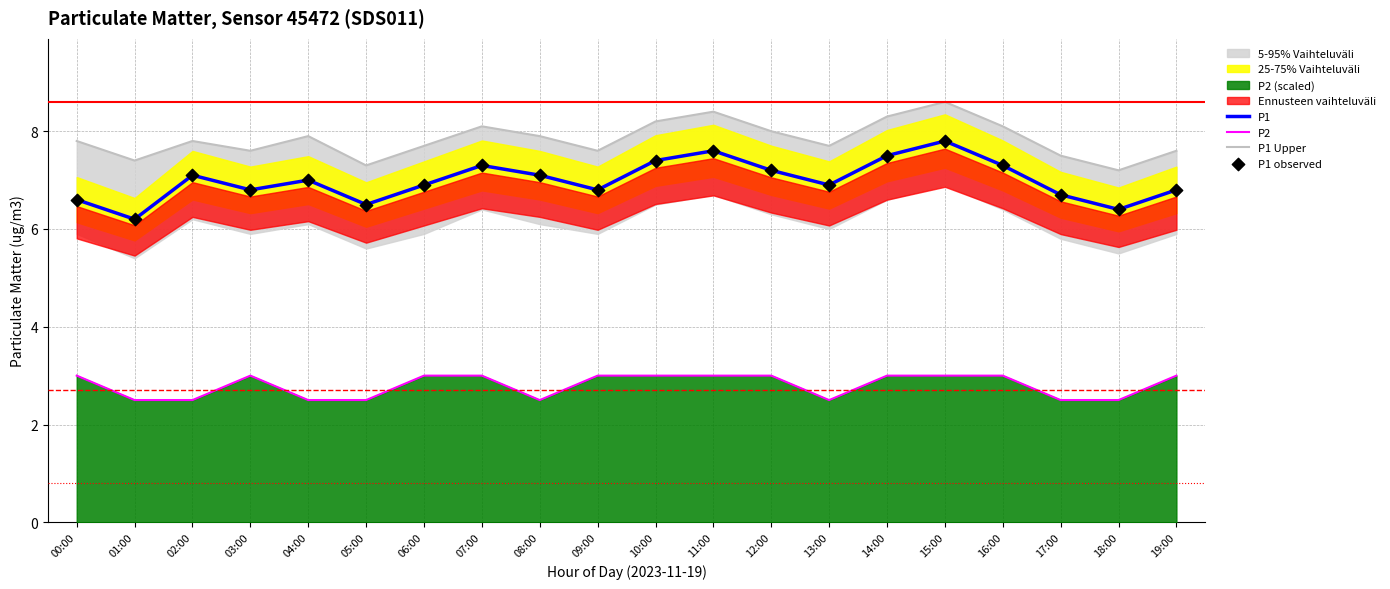

Which series has the widest spread of Y values?

P1